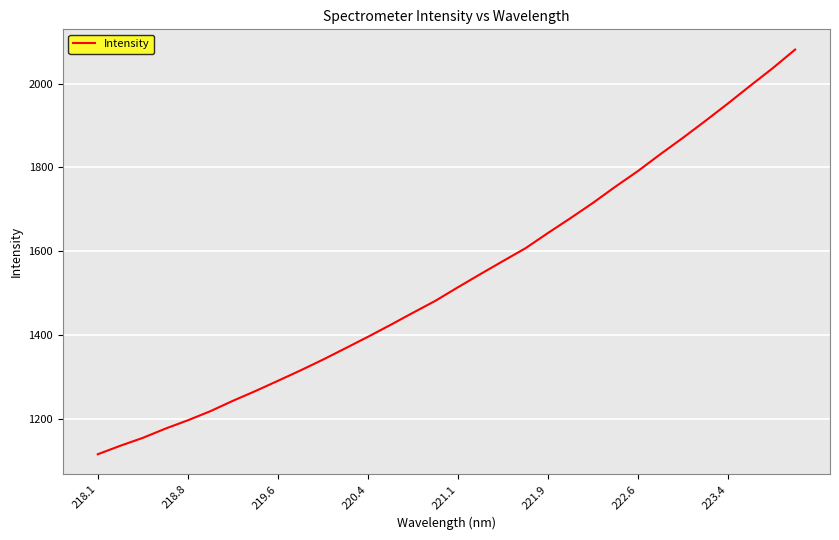

What is the minimum value shown in the chart?

1114.6